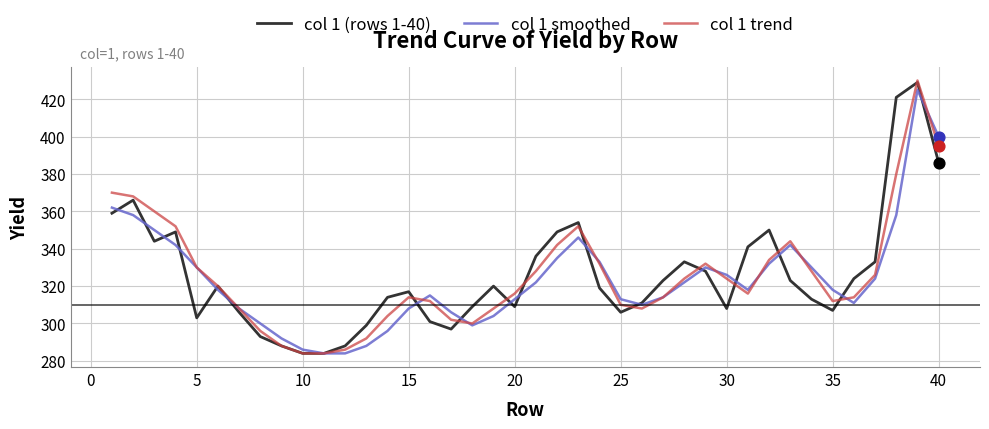

What is the maximum value for col 1 smoothed?

425